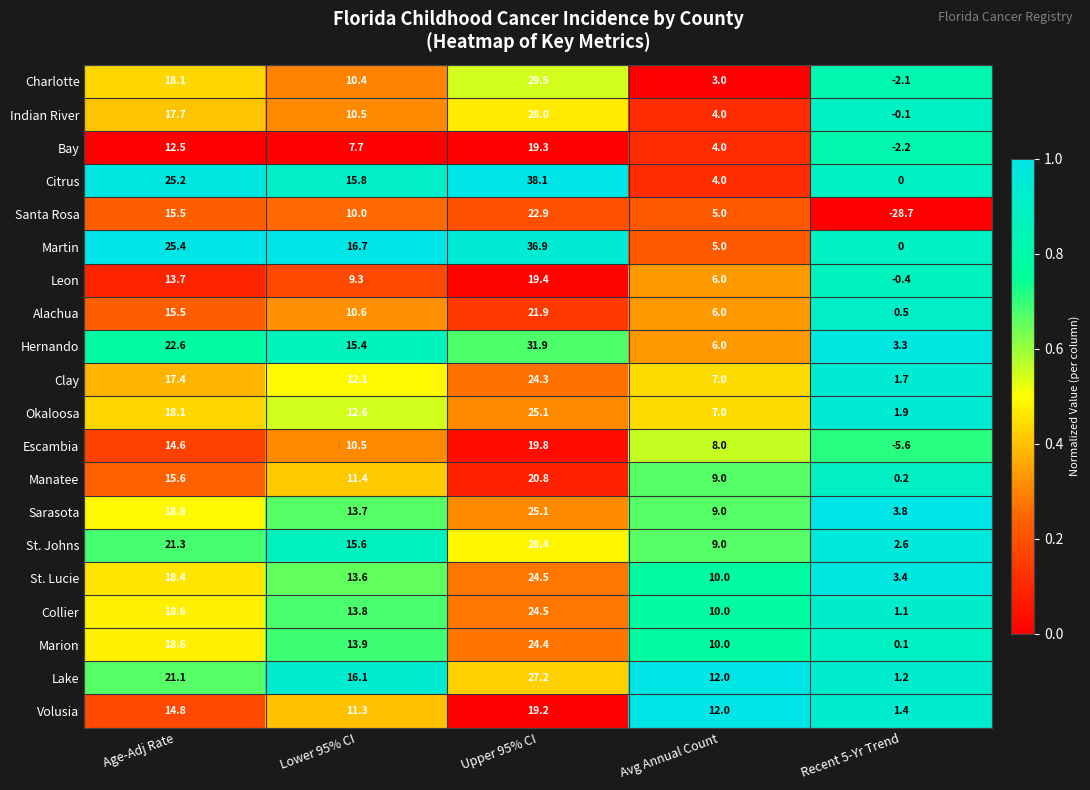

Which series has the widest spread of values?

Santa Rosa